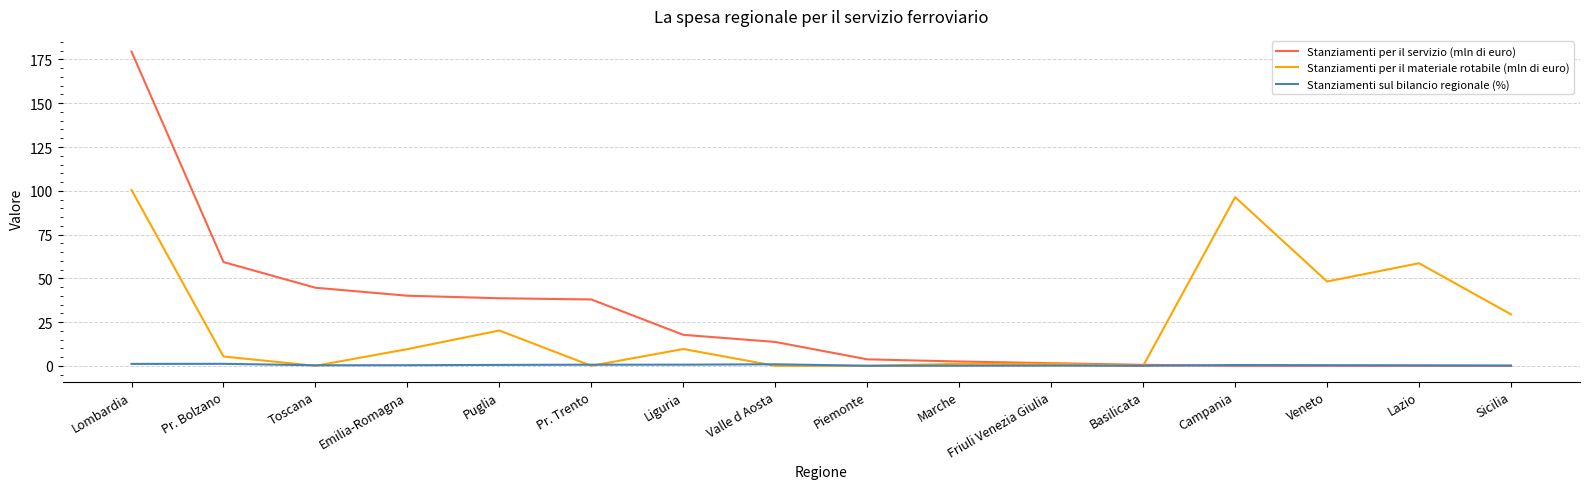

At which category is the sum across all series the highest?

Lombardia